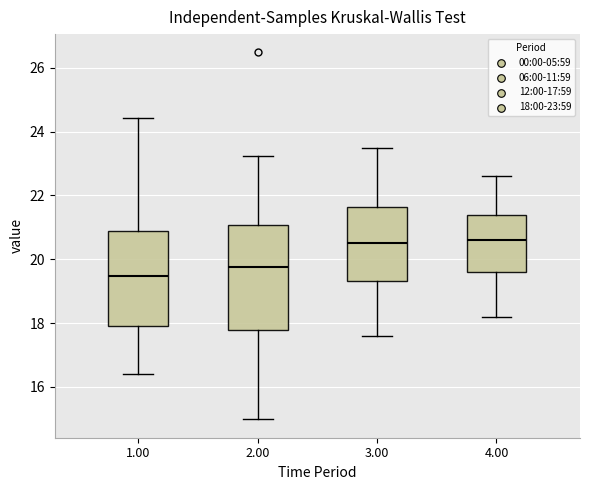

Comparing the boxes themselves (not the whiskers), which one is the tallest?

2.00